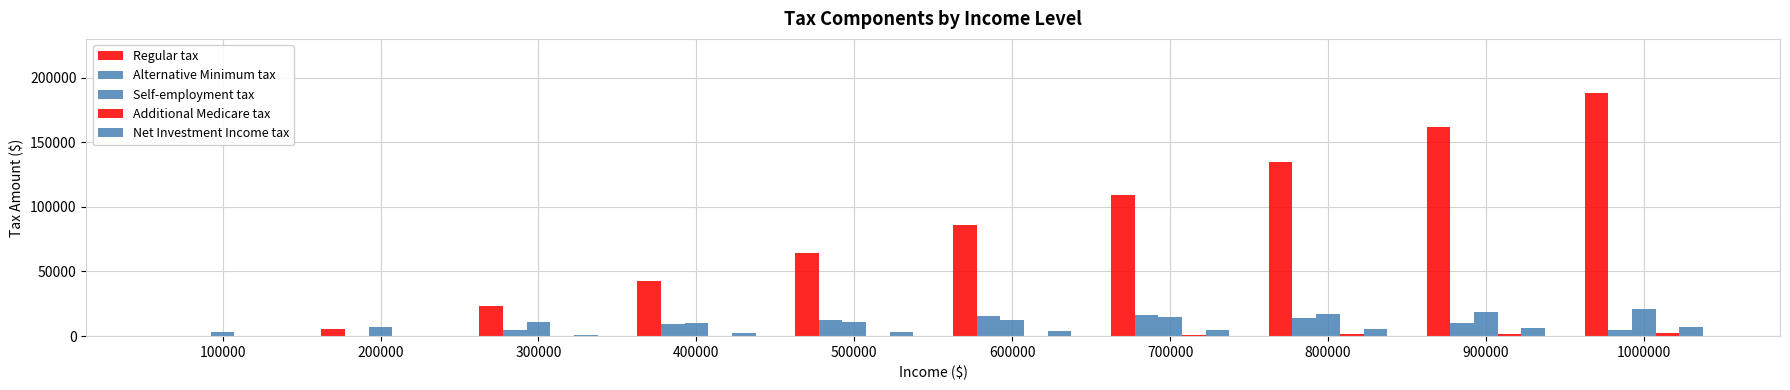

How many values in Regular tax are above zero?

9